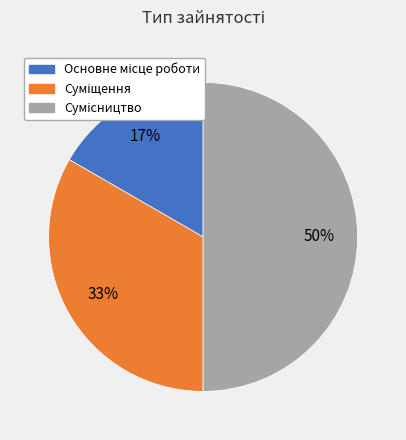

To the nearest percent, what is the difference between the largest and smallest slice percentages?

33%